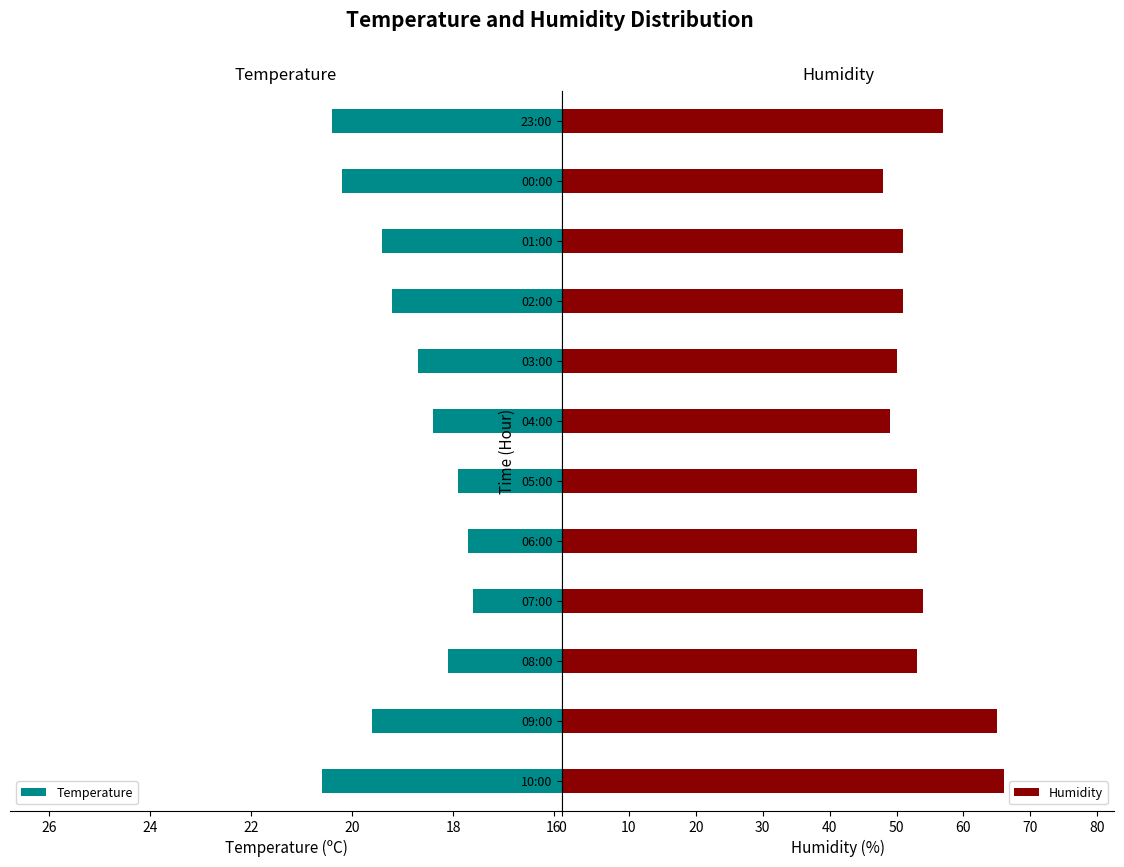

Does the chart contain any negative values?

No